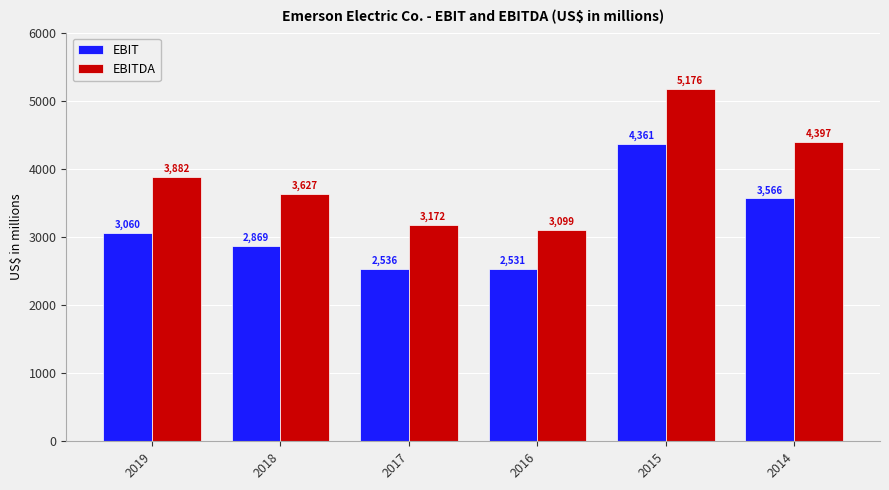

Between 2017 and 2016, which series saw the biggest shift?

EBITDA